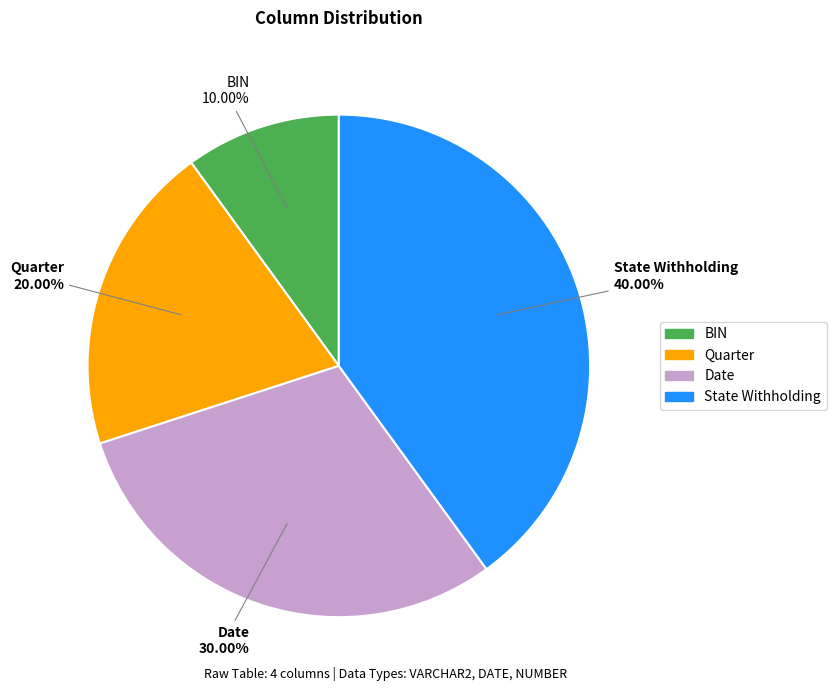

Which slice is the largest?

State Withholding